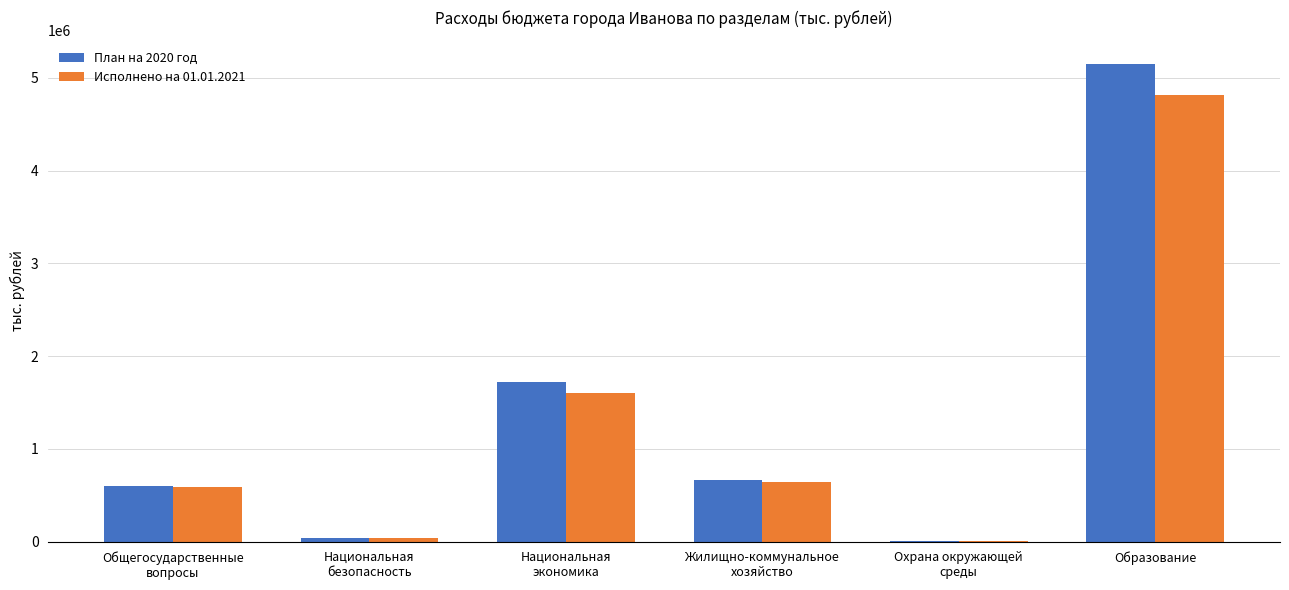

How many categories are shown in the chart?

6